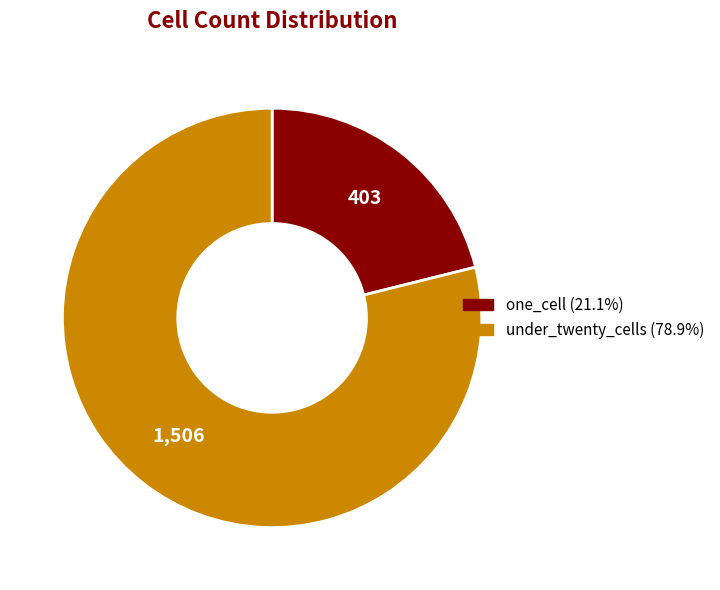

How many segments does this pie chart have?

2